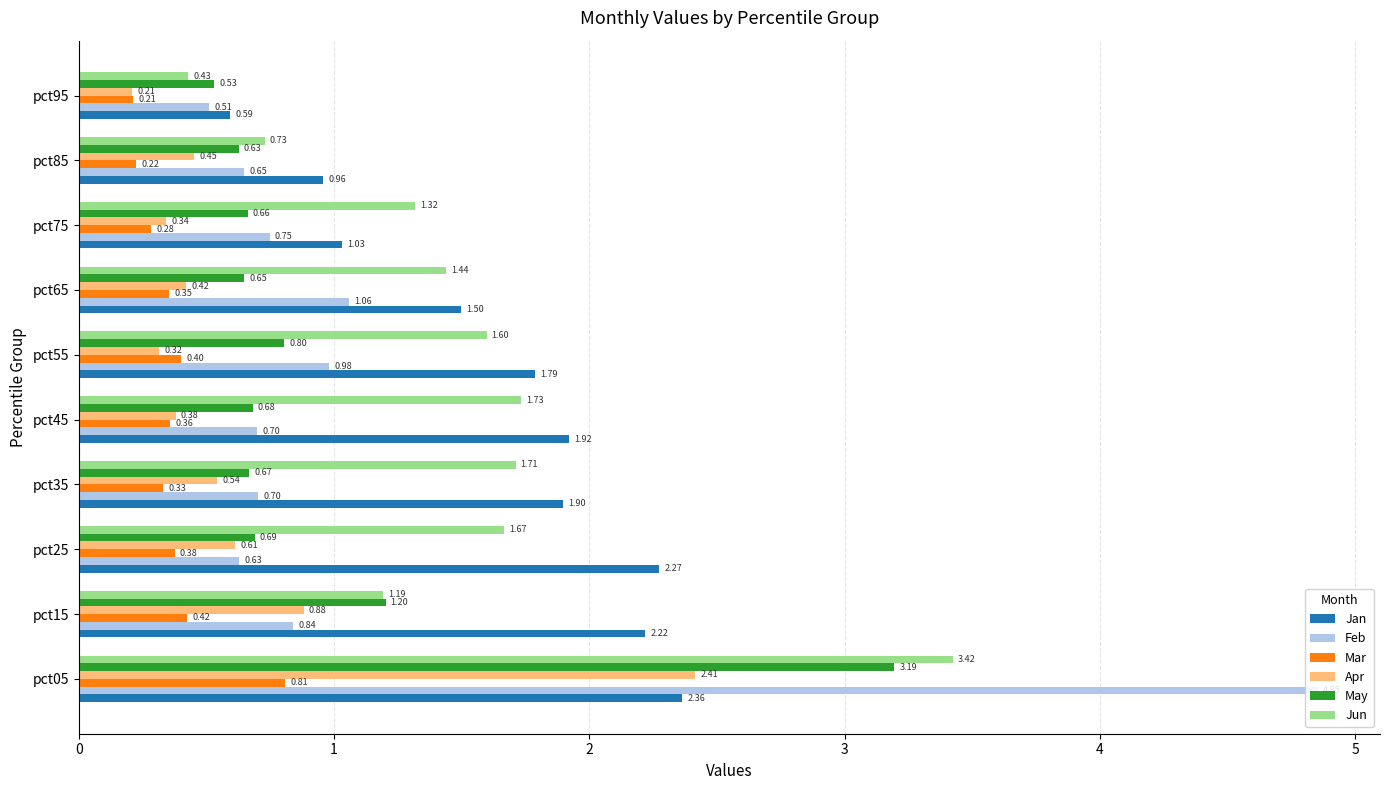

How many distinct data groups are displayed?

6